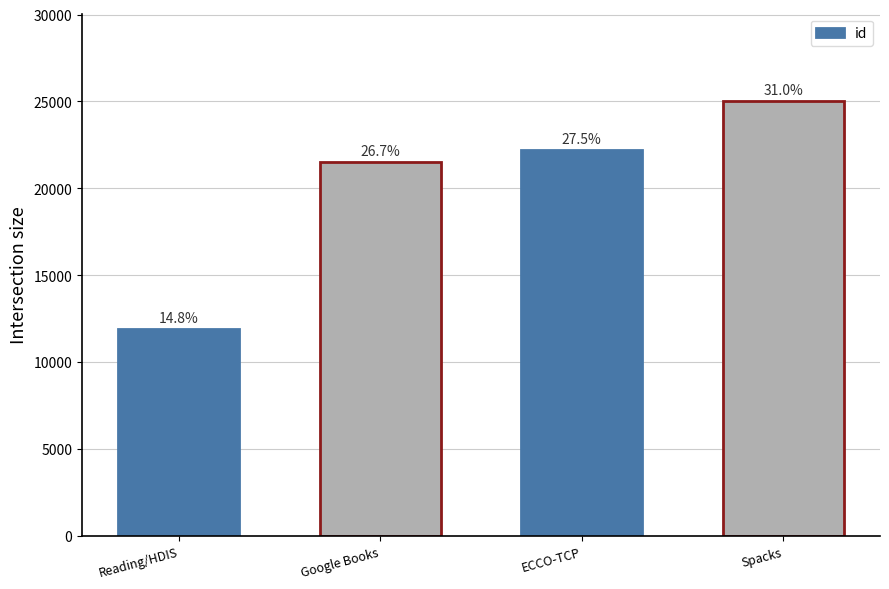

How many bars are there in total?

4